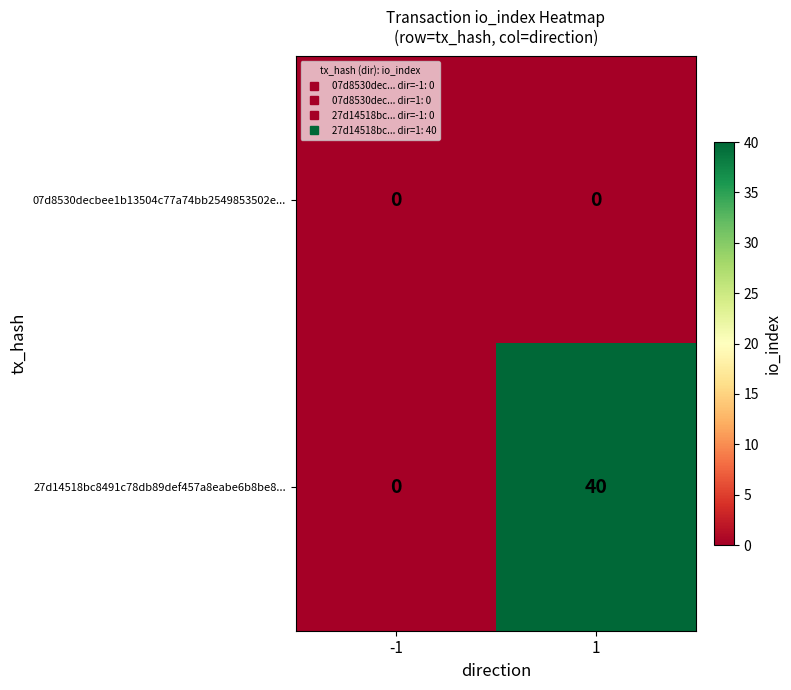

How many distinct data groups are displayed?

2